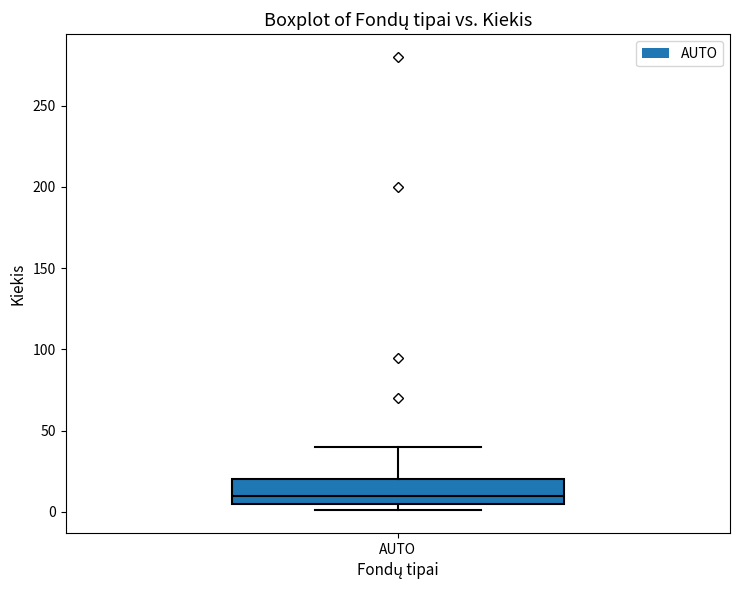

Transcribe this box plot: give where the median line is, the range the box spans, and where the two whiskers end, as read against the y-axis. The values are not printed on the chart, so give them approximately, as read against the axis.

median 10, box 5 to 20, whiskers 0 to 40